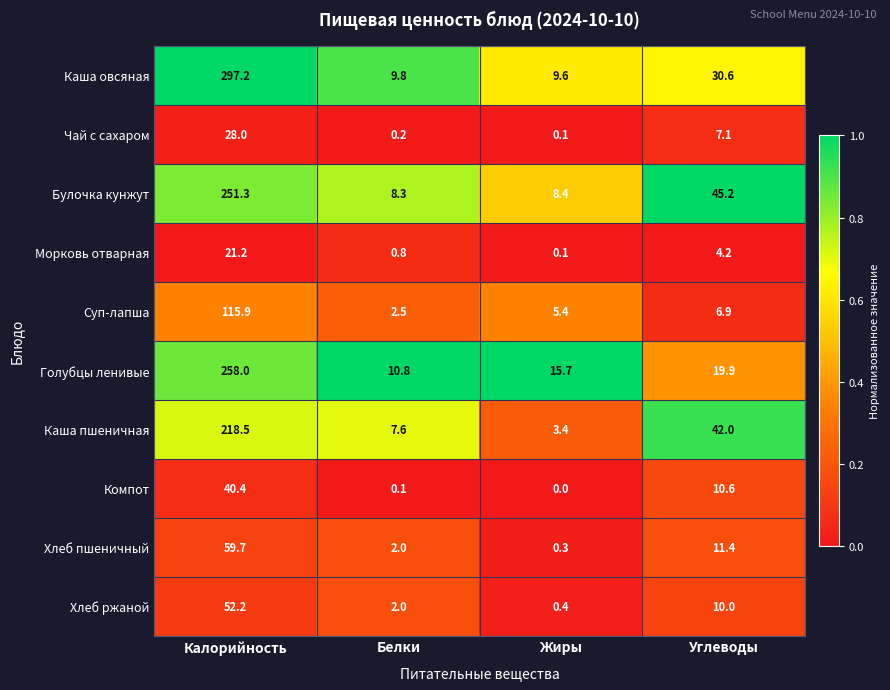

The Хлеб пшеничный series shows 20.3 at Углеводы. True or false?

False